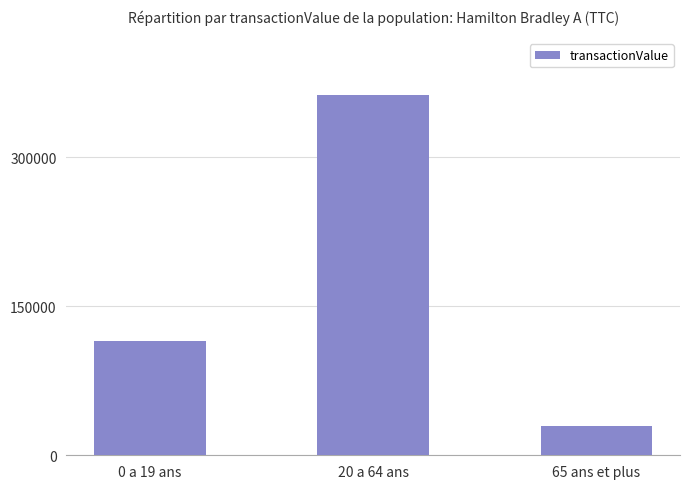

At which category does the chart reach its minimum across all series?

65 ans et plus